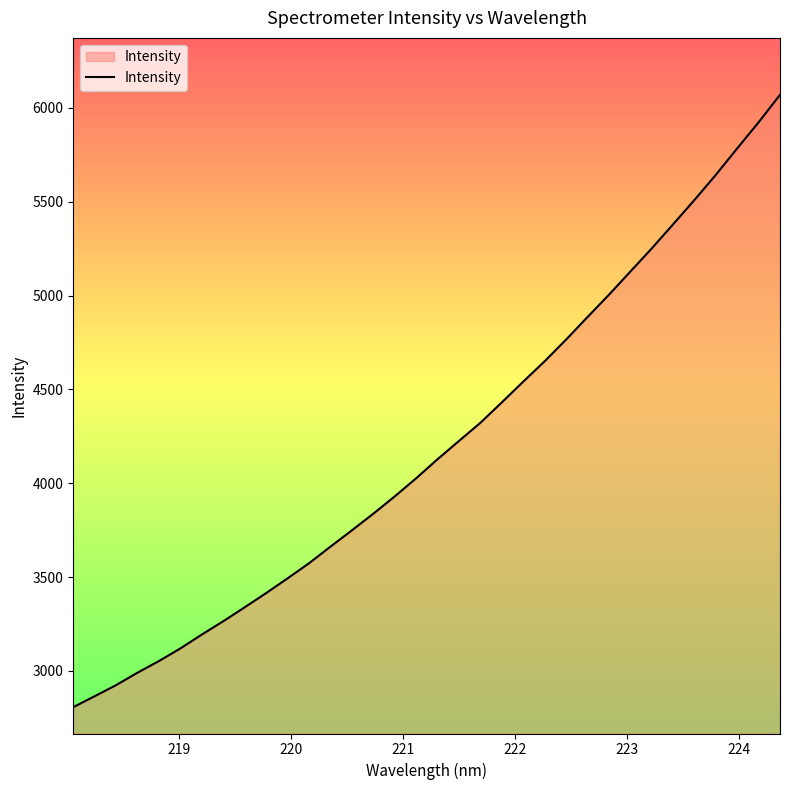

What is the difference between the maximum and minimum values?

3263.0